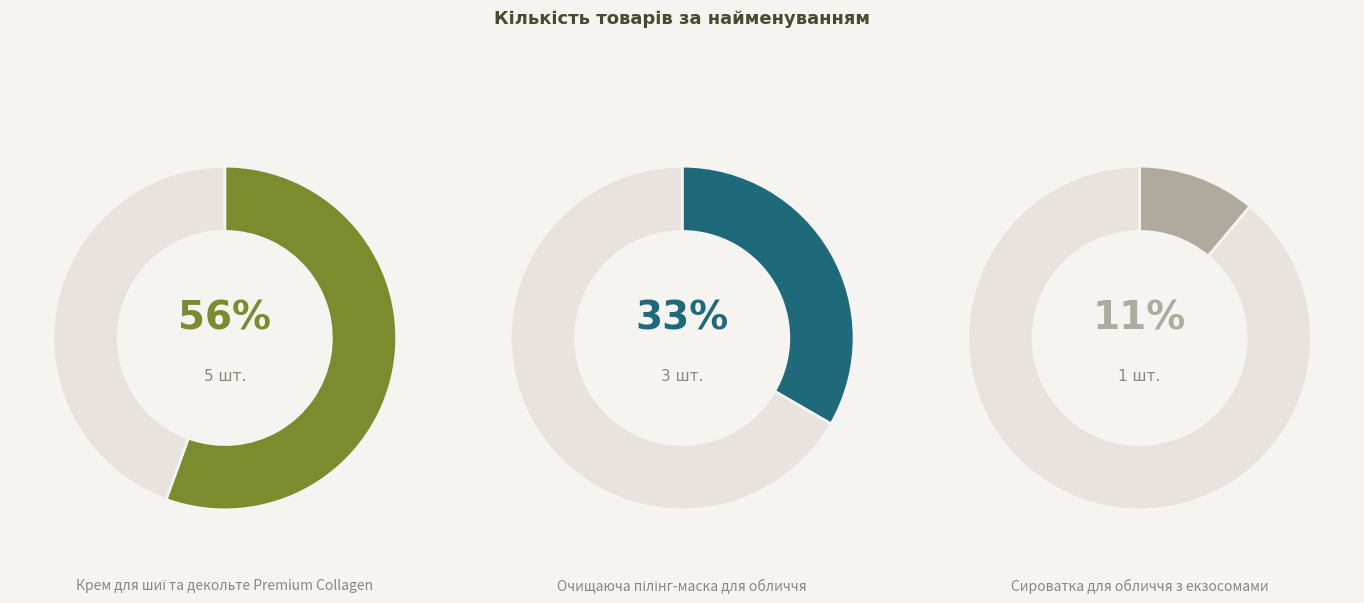

Count the number of slices in the pie.

3